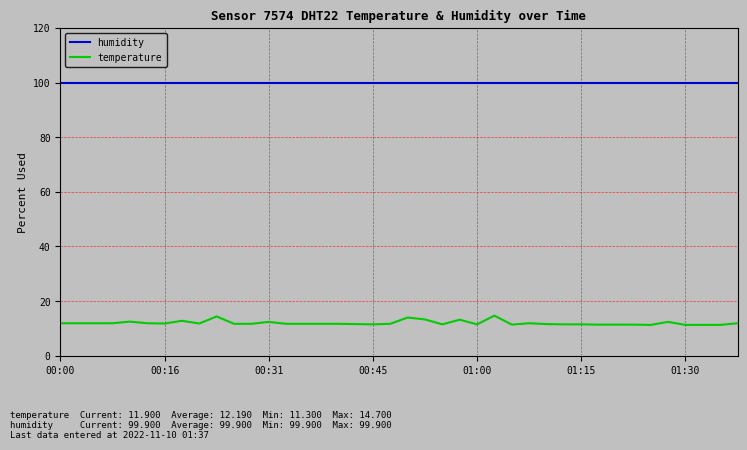

True or false: temperature and humidity intersect in this chart.

False